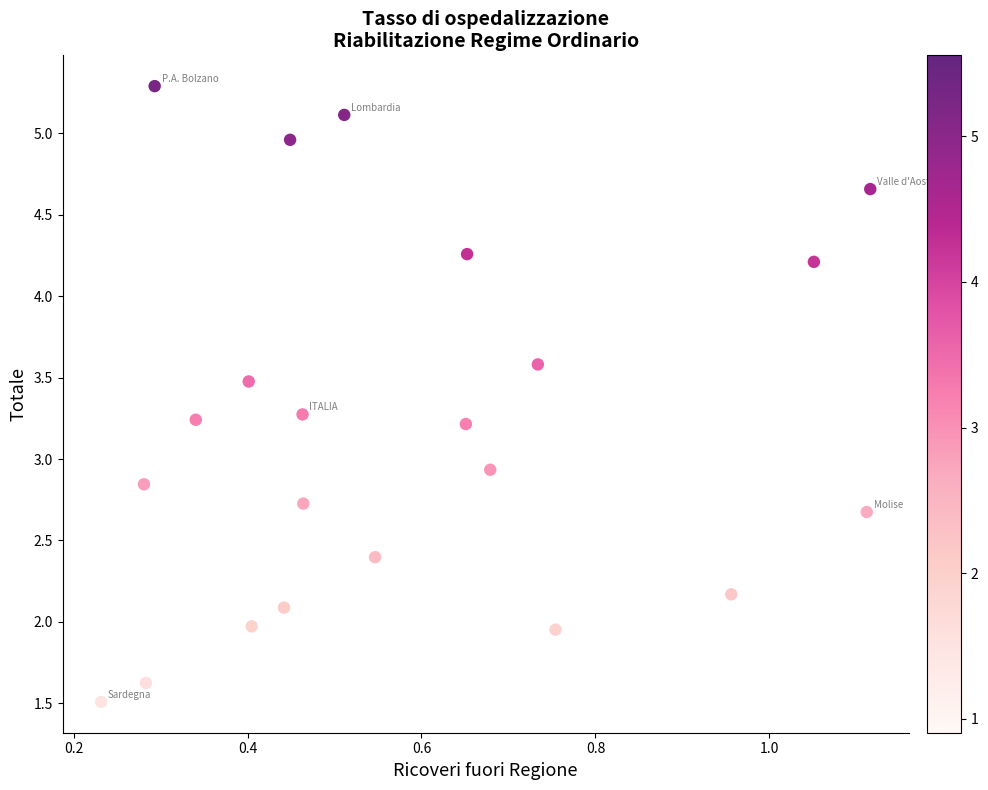

What is the range of Y values (max minus min)?

3.8